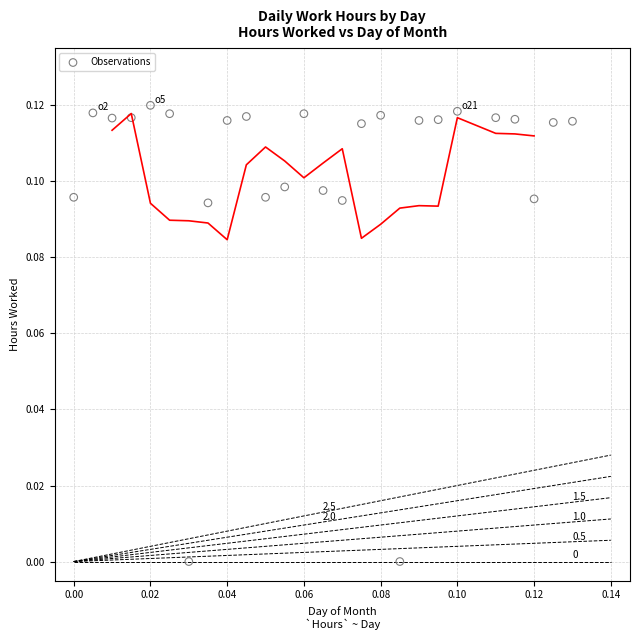

Count the number of points in this scatter plot.

26